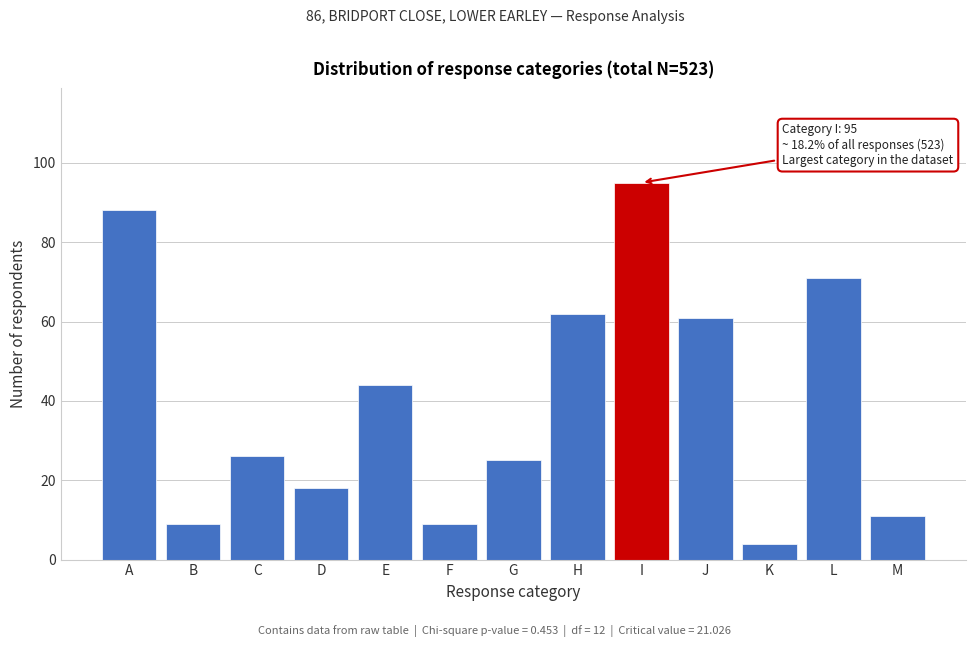

Reading left to right, list all the values displayed in this chart.

A=88	B=9	C=26	D=18	E=44	F=9	G=25	H=62	I=95	J=61	K=4	L=71	M=11